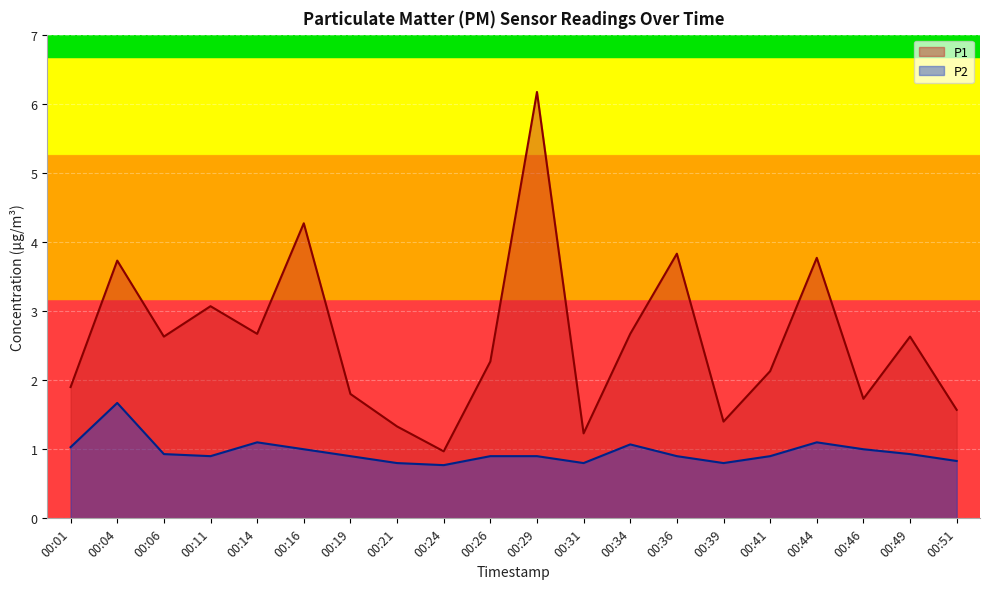

Which series has the largest range (max minus min)?

P1